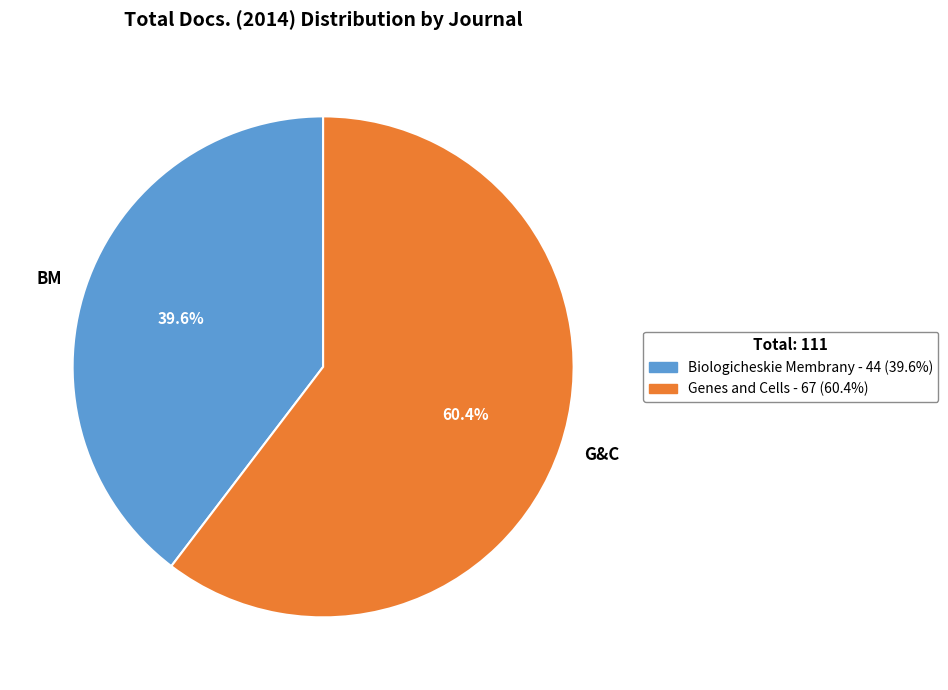

Combined, do BM and G&C account for over 50%?

Yes